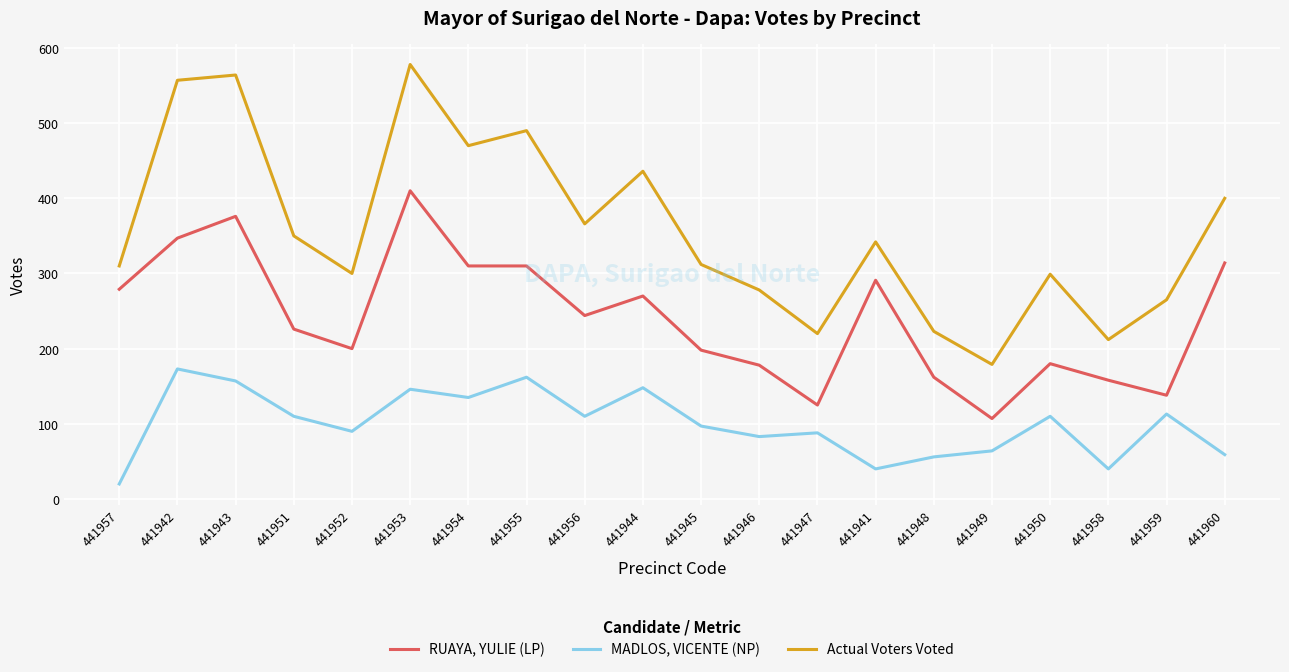

At which category is the sum across all series the highest?

441953